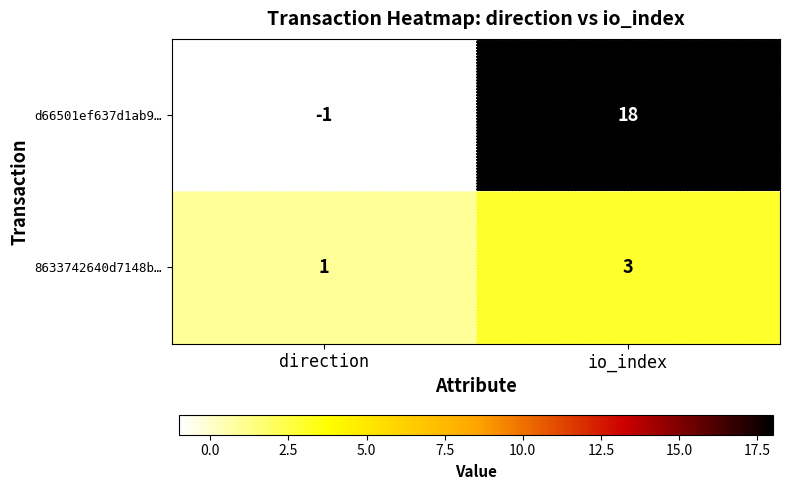

How many categories are shown in the chart?

2